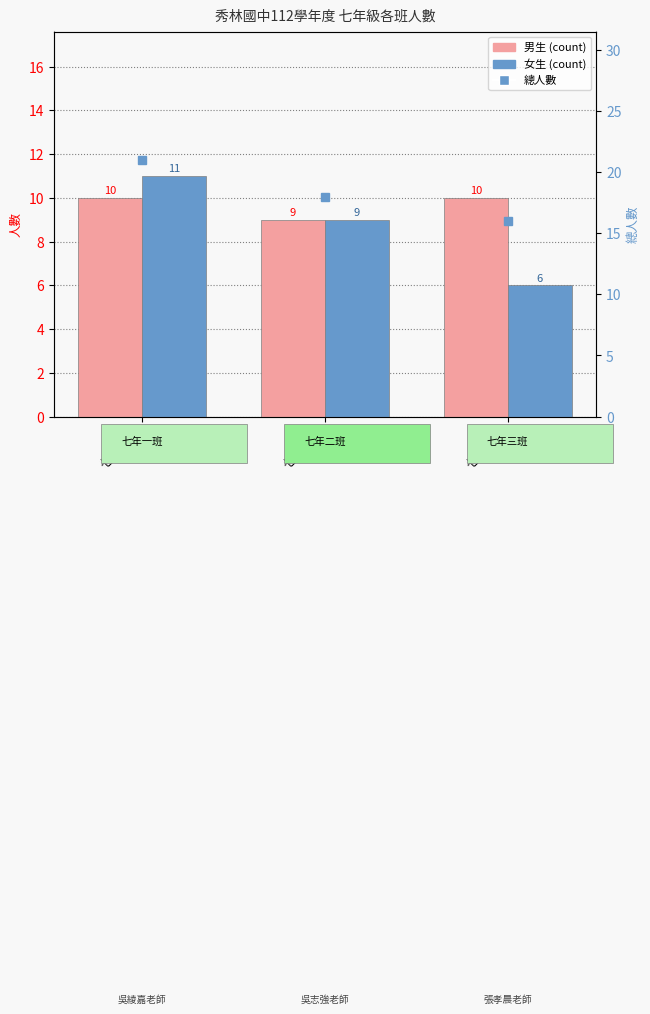

Is the value of 總人數 at 七年二班 greater than the value of 男生 at 七年二班?

Yes